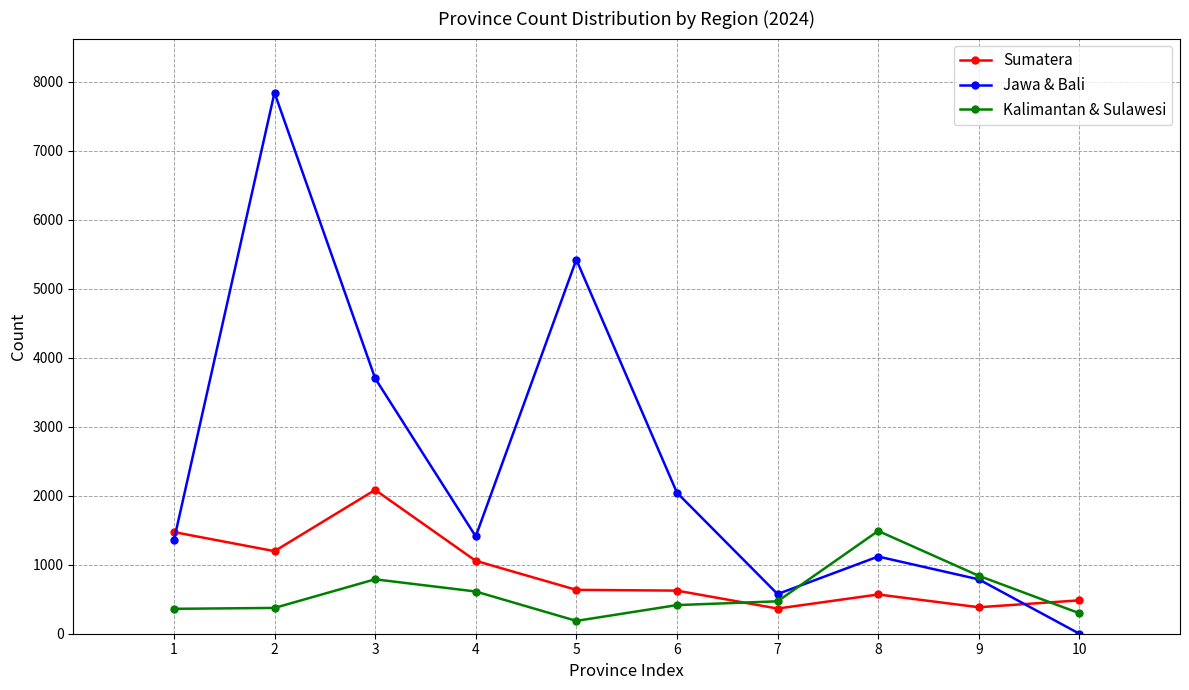

What is the sum of the Jawa & Bali values at 5 and 7?

5999